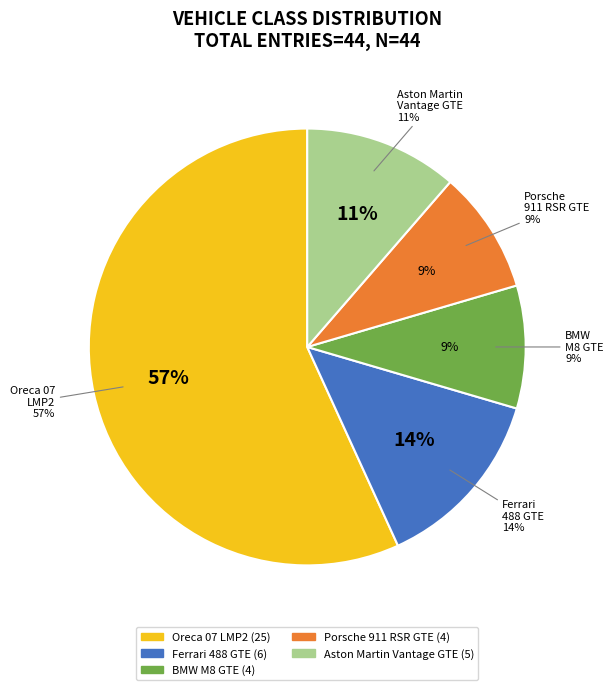

Does any single category account for the majority?

Yes